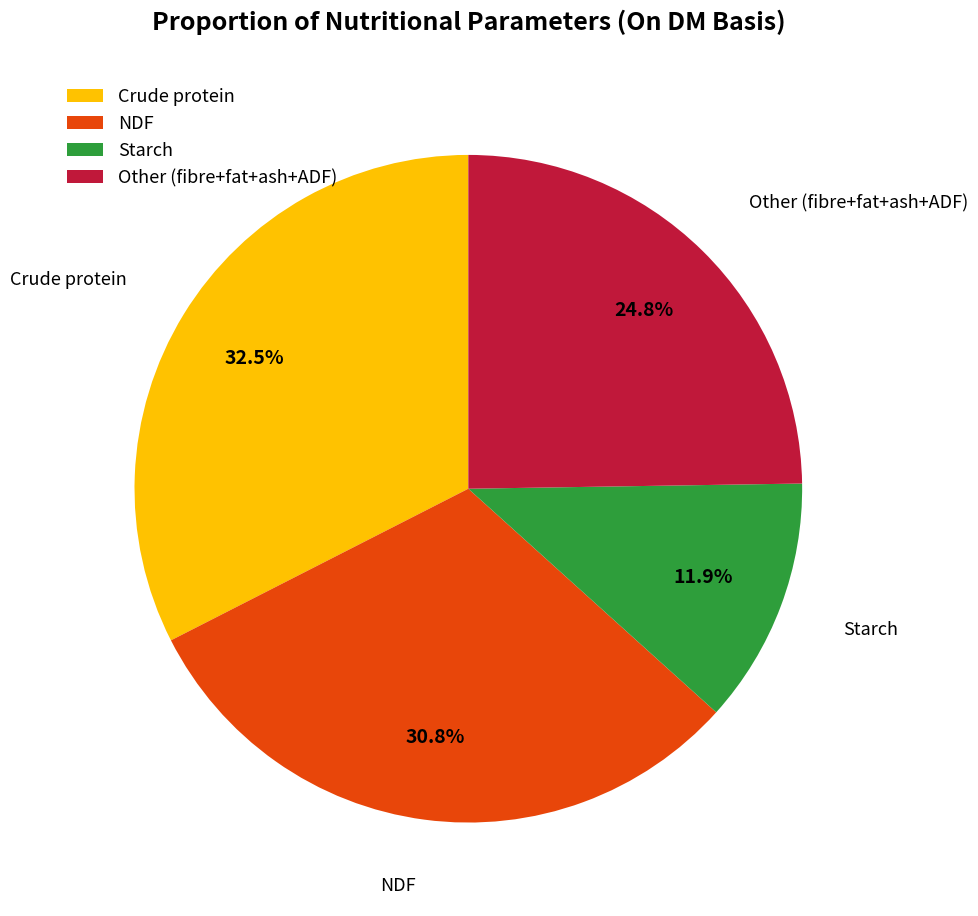

Does any single category account for the majority?

No